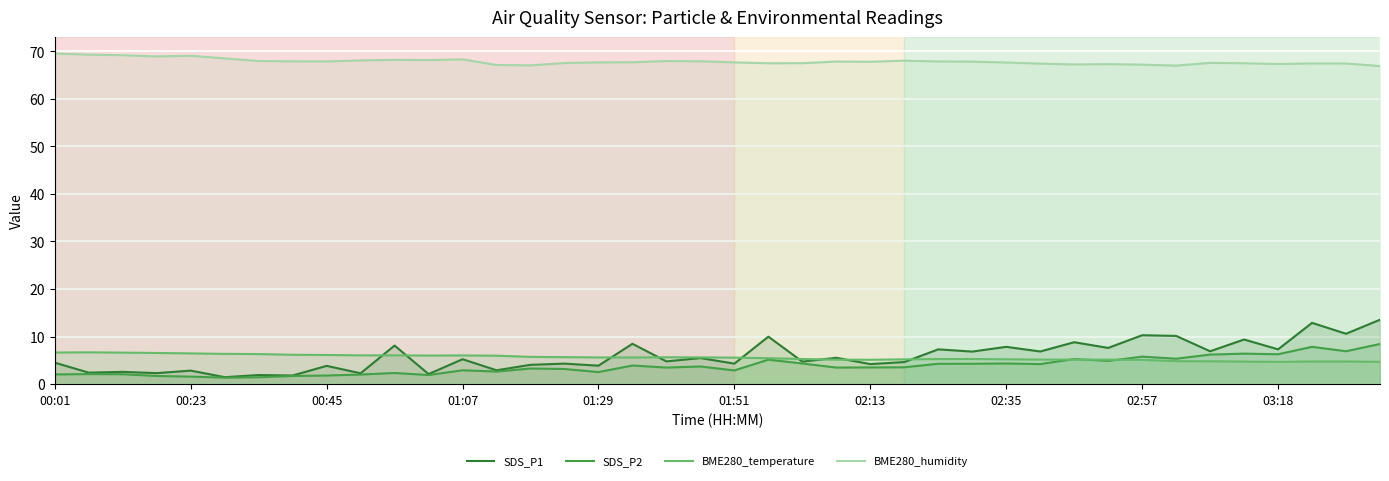

Rank the series by their maximum value, from lowest to highest.

BME280_temperature, SDS_P2, SDS_P1, BME280_humidity